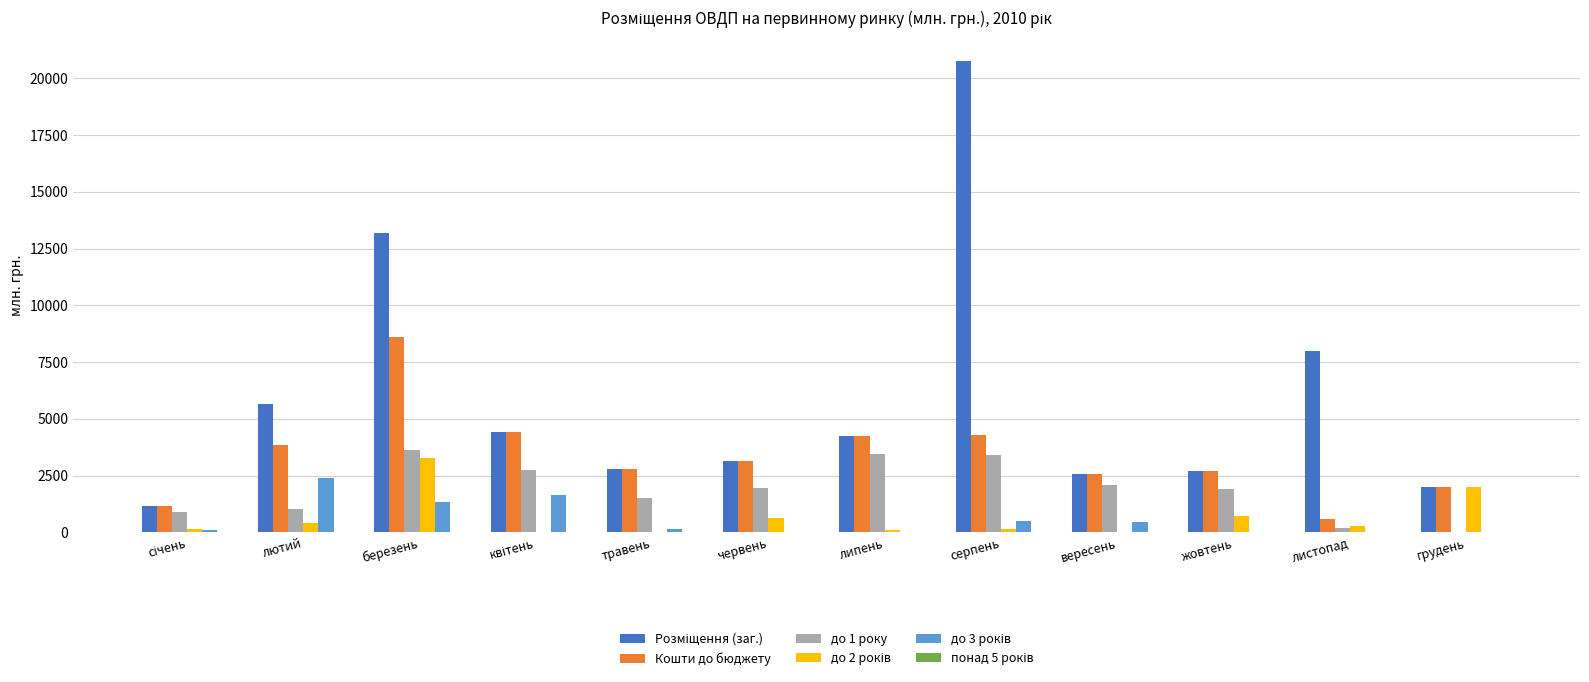

What is the greatest value displayed?

20756.5